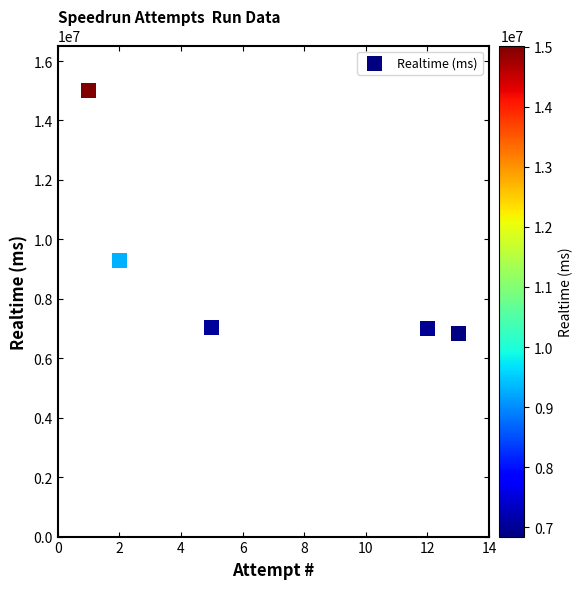

What Y value in the scatter plot is closest to 10932514?

9289295